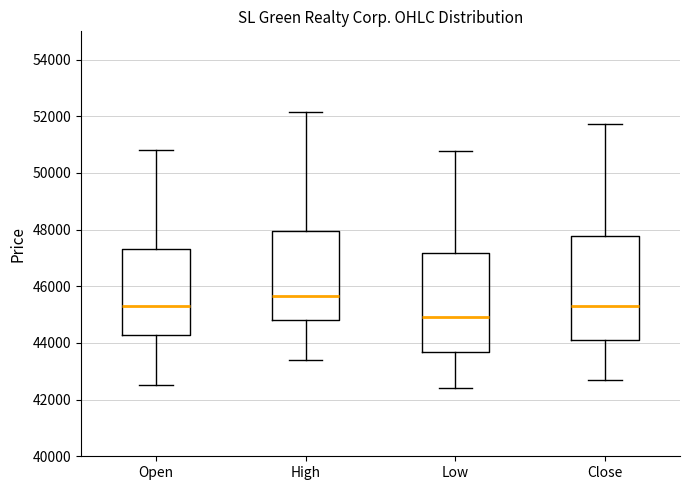

Where does the median line of the box for Open sit on the y-axis? The values are not printed on the chart, so give them approximately, as read against the axis.

45400